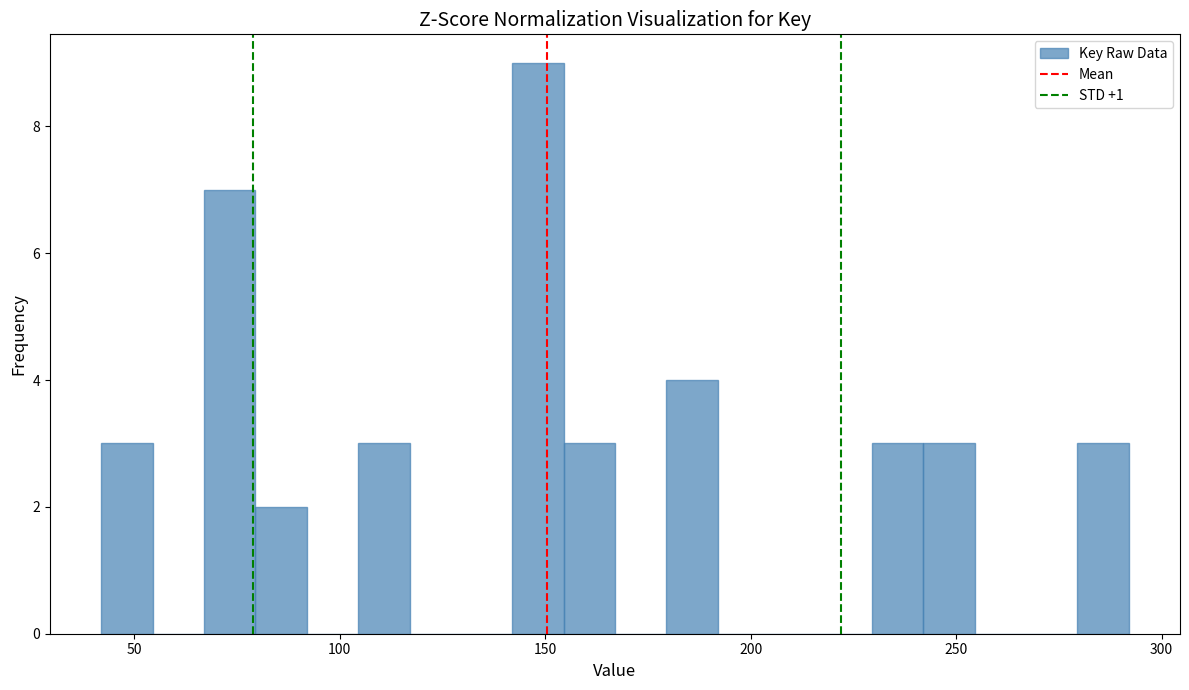

Around what value on the x-axis is the tallest bar? Give the approximate position of its centre, as read against the axis.

150